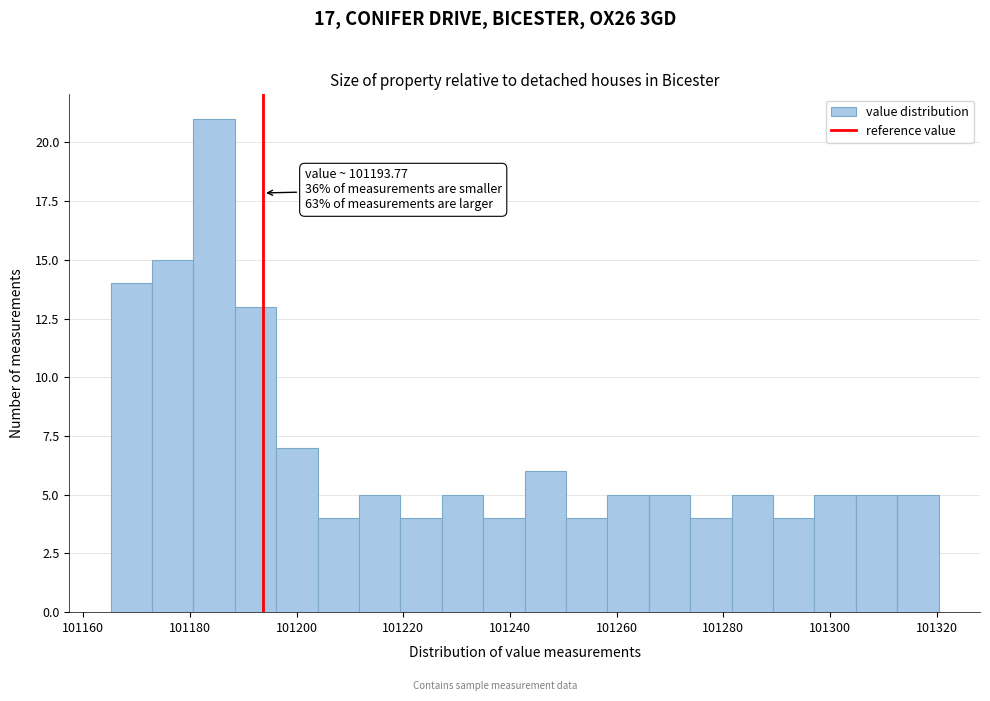

Around what value on the x-axis is the tallest bar? Give the approximate position of its centre, as read against the axis.

101184